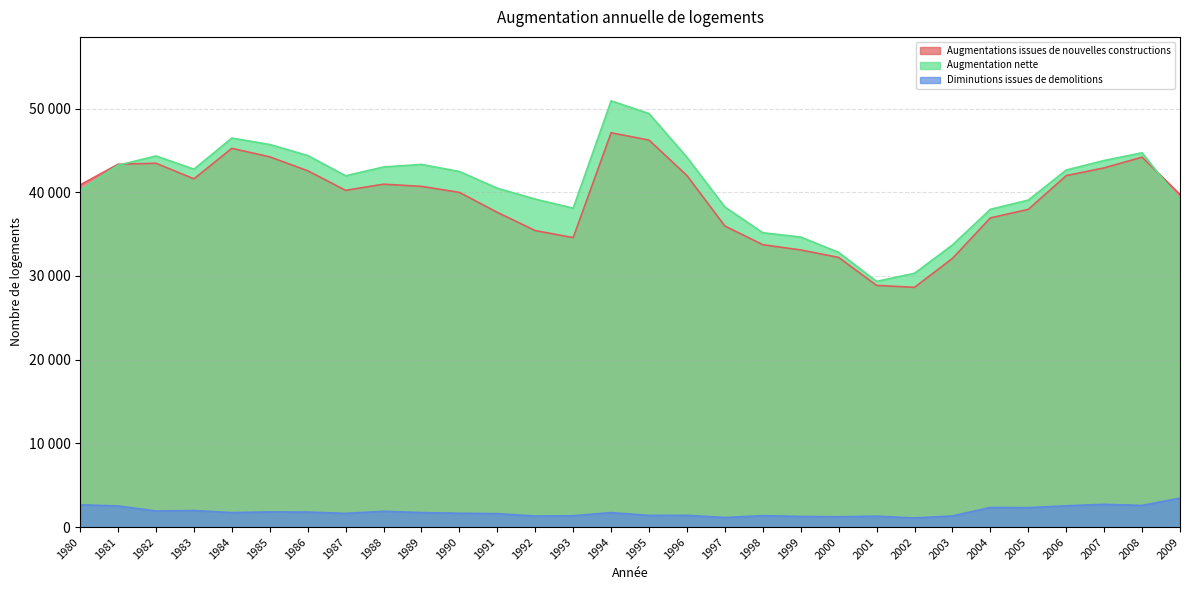

What is the value of the Augmentations issues de nouvelles constructions point at the 9th from the left?

40965